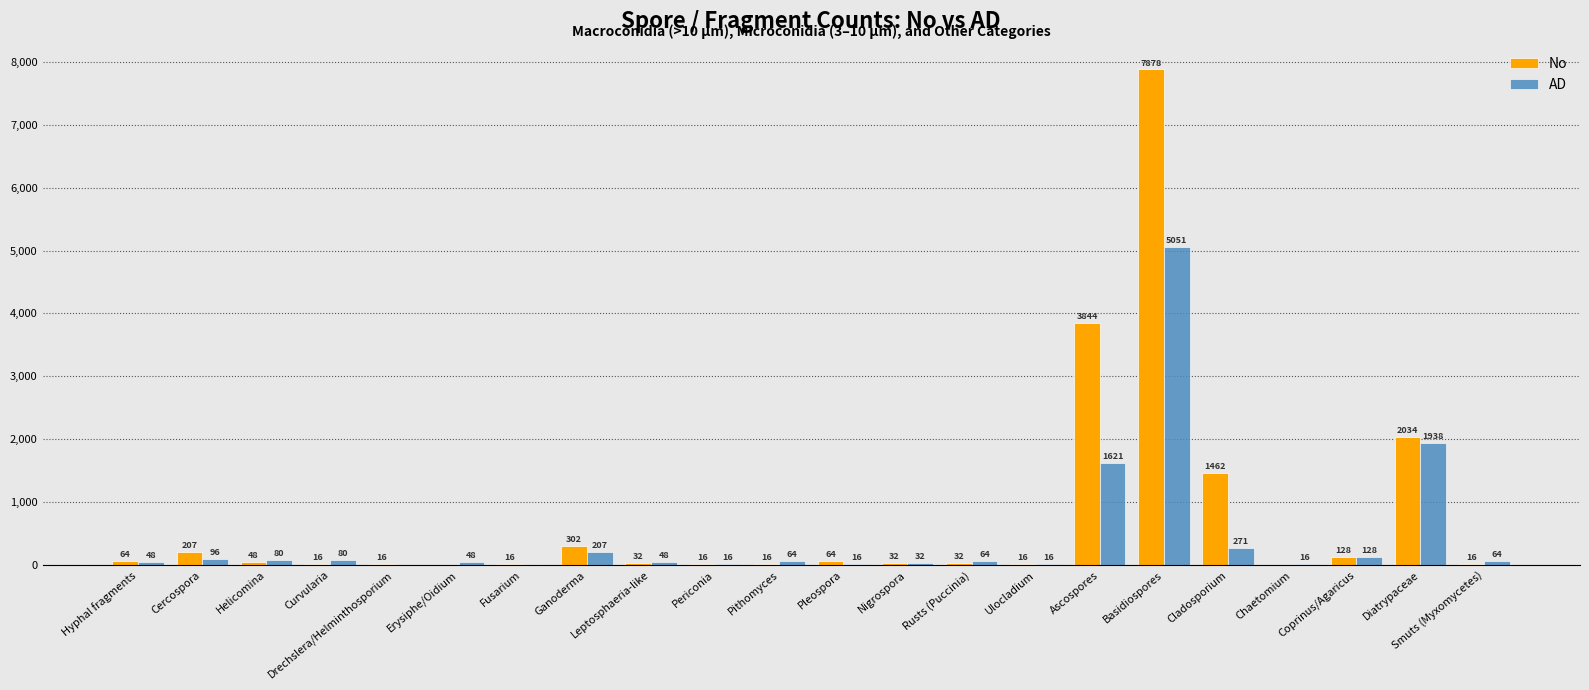

What is the total value across all series at Ascospores?

5465